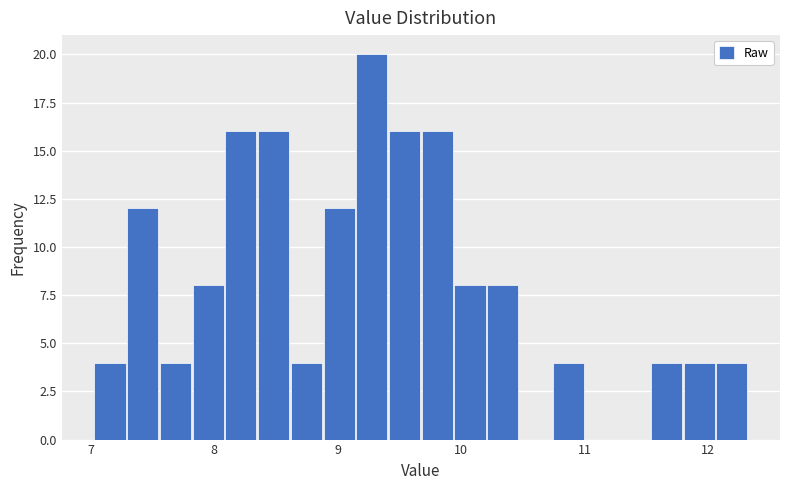

Read against the x-axis, roughly where is the centre of the tallest bar?

9.3